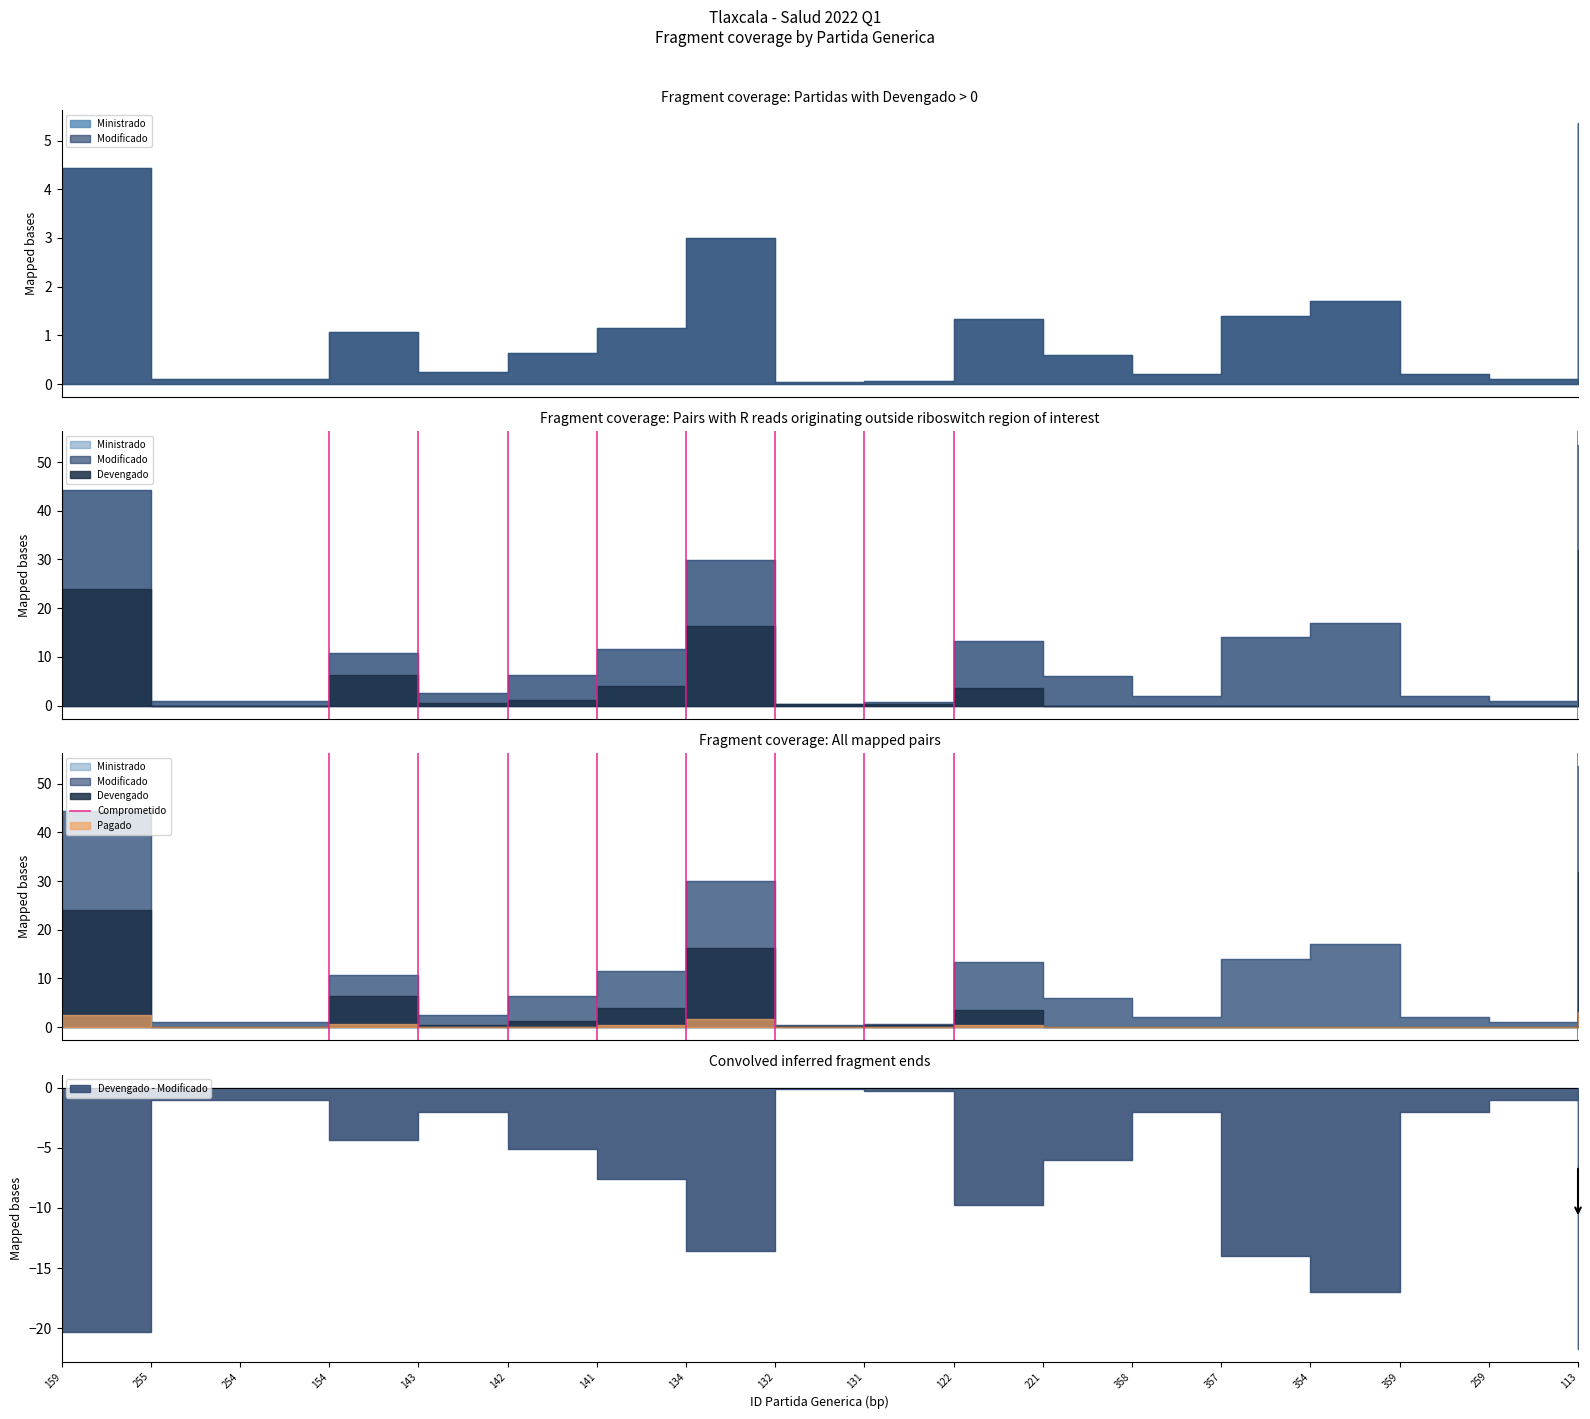

The value at 159 is -1. True or false?

False